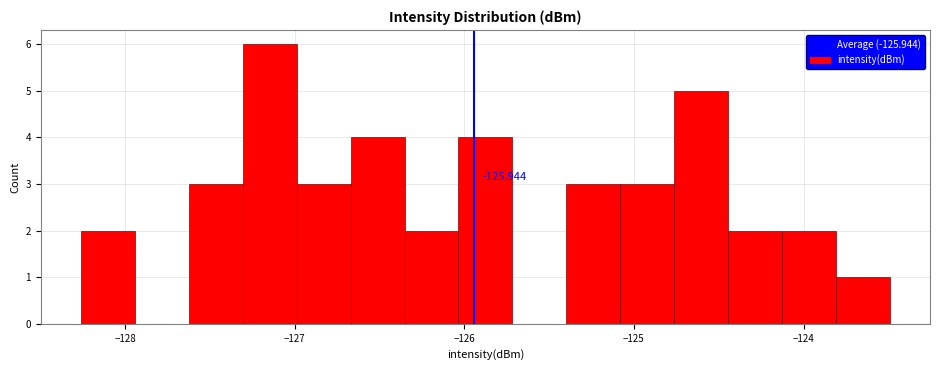

Read against the x-axis, roughly where is the centre of the tallest bar?

-127.1